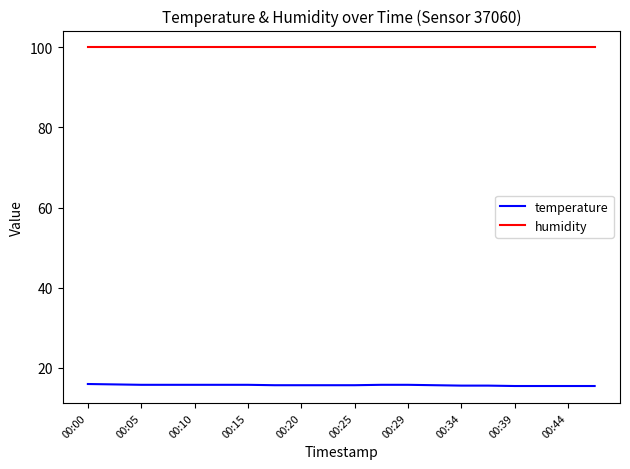

What is the minimum value for humidity?

99.9